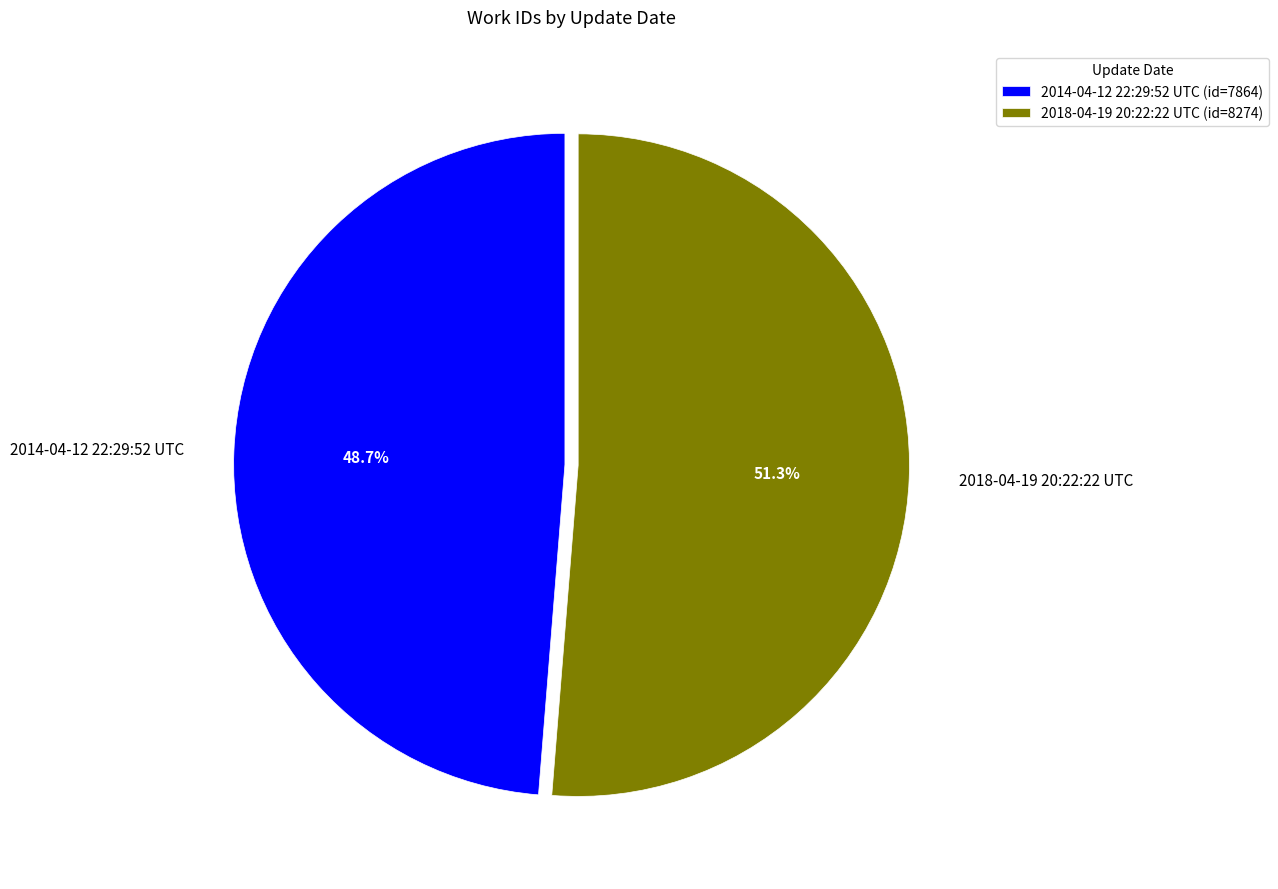

Approximately how many times larger is the value at 2018-04-19 20:22:22 UTC compared to 2014-04-12 22:29:52 UTC?

1.1